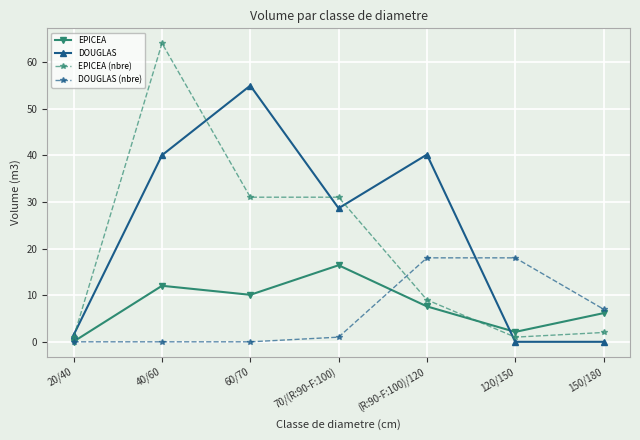

The DOUGLAS series shows 18.7 at 70/(R:90-F:100). True or false?

False